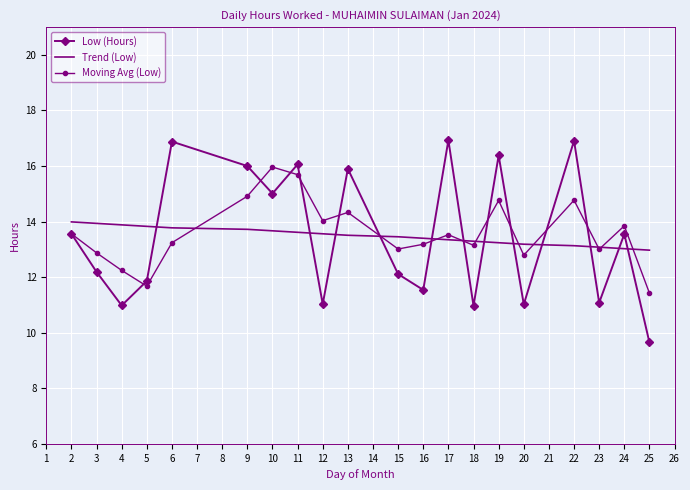

Is it true that Trend (Low) equals 13.3 at 18?

True